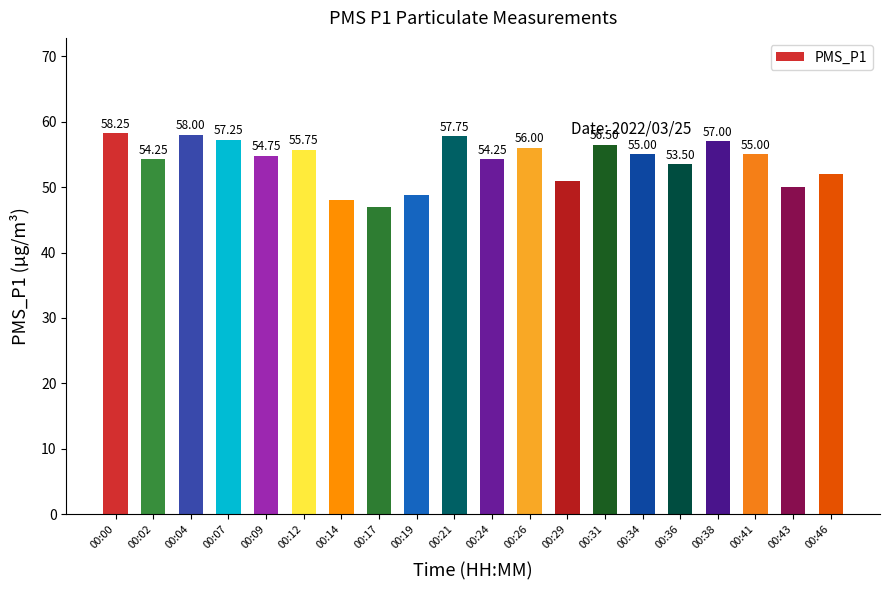

What is the ratio of the value at 00:46 to the value at 00:09?

0.9